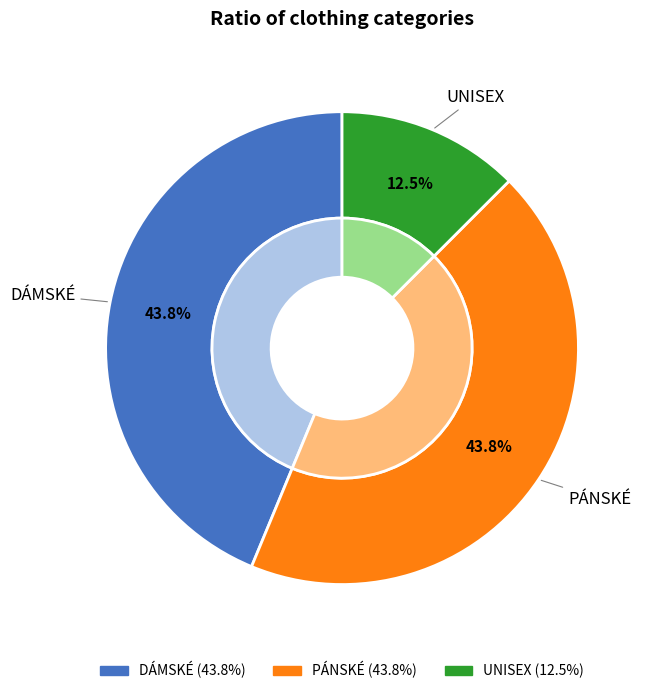

Which category has the biggest portion of the pie?

DÁMSKÉ